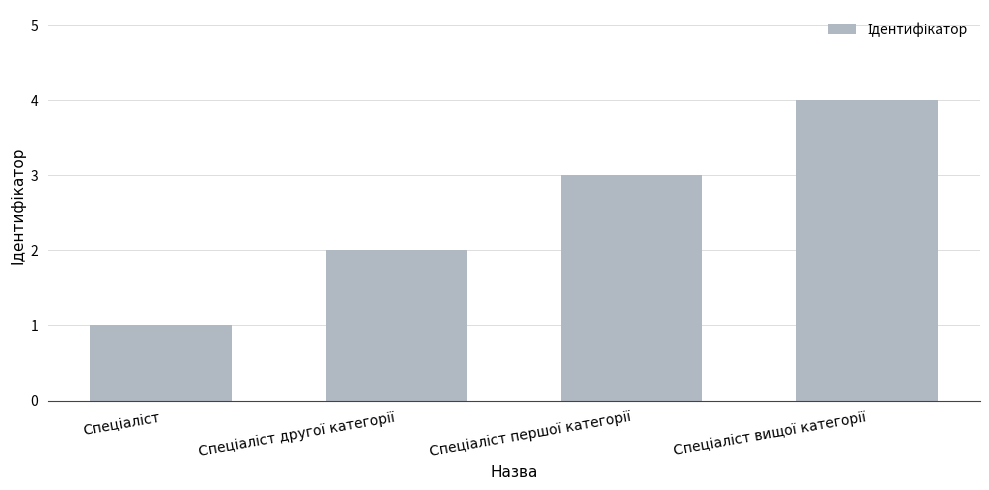

What is the value of the 1st bar from the left?

1